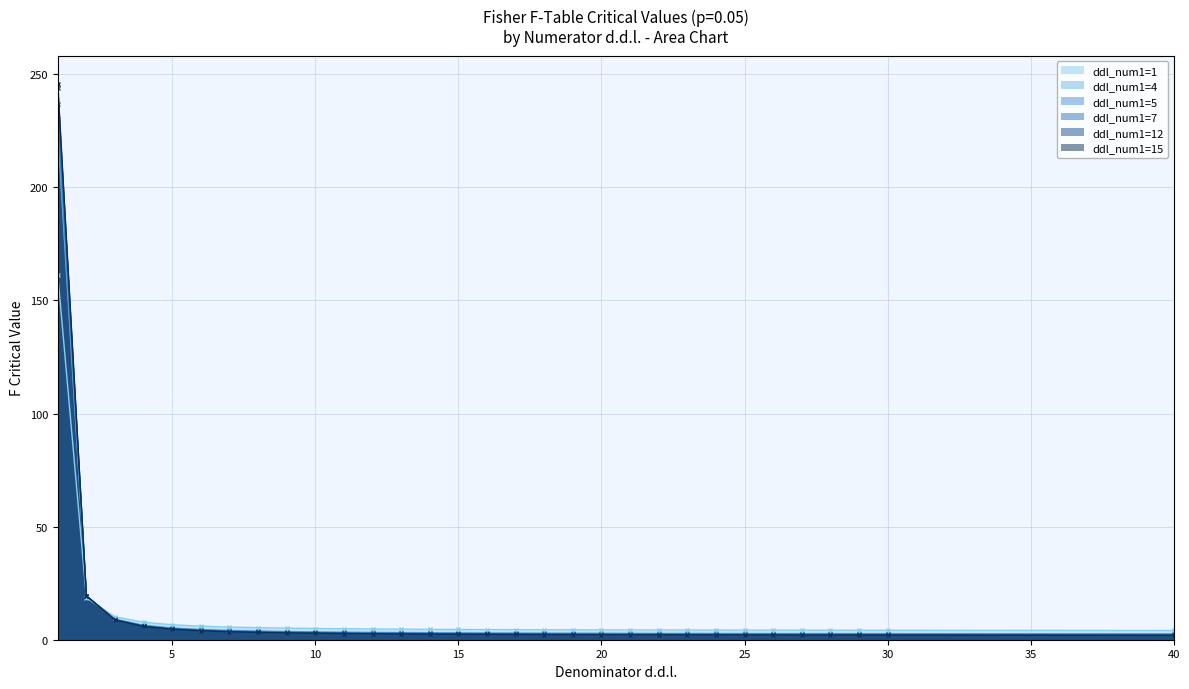

How many series are shown in this chart?

6